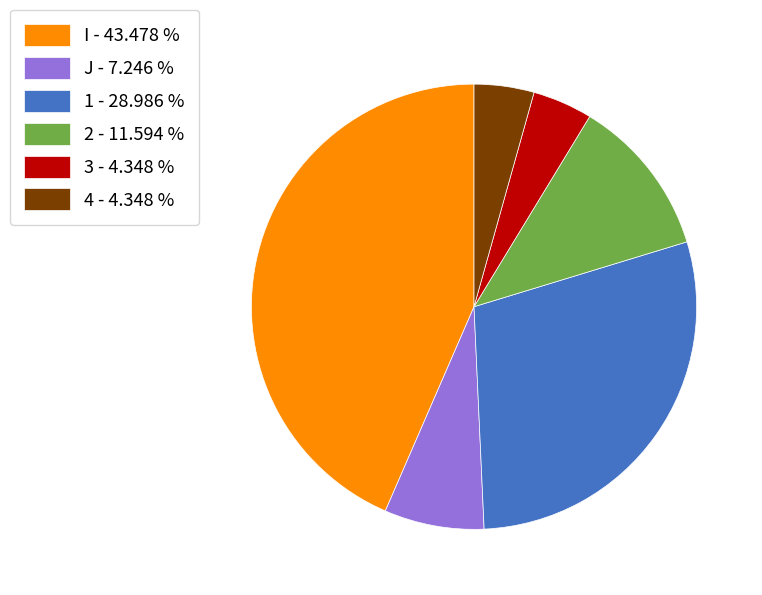

Does 4 represent more than half of the total?

No